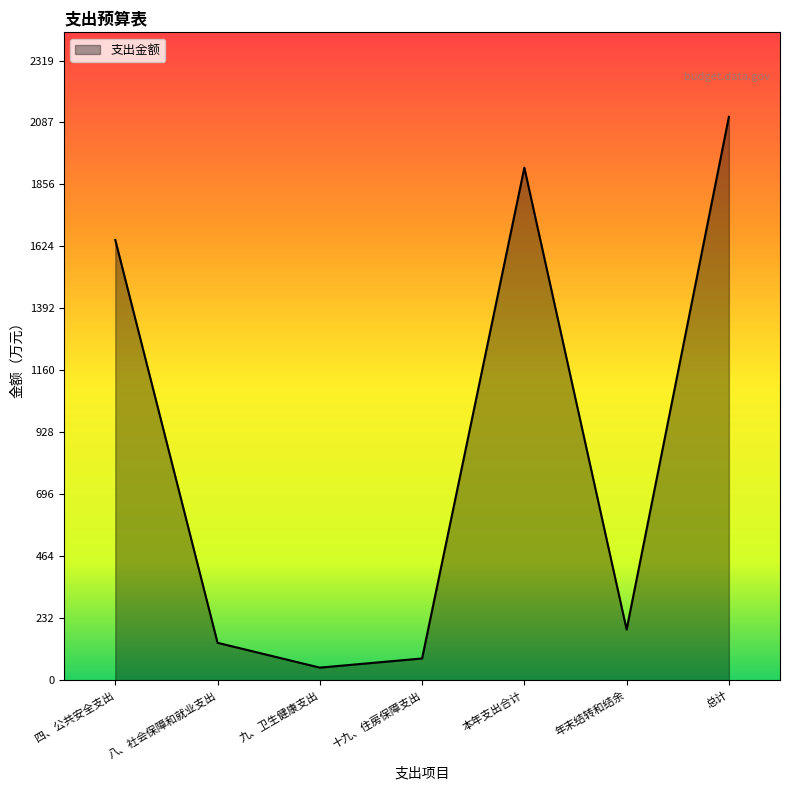

Which has a higher value, 九、卫生健康支出 or 本年支出合计?

本年支出合计